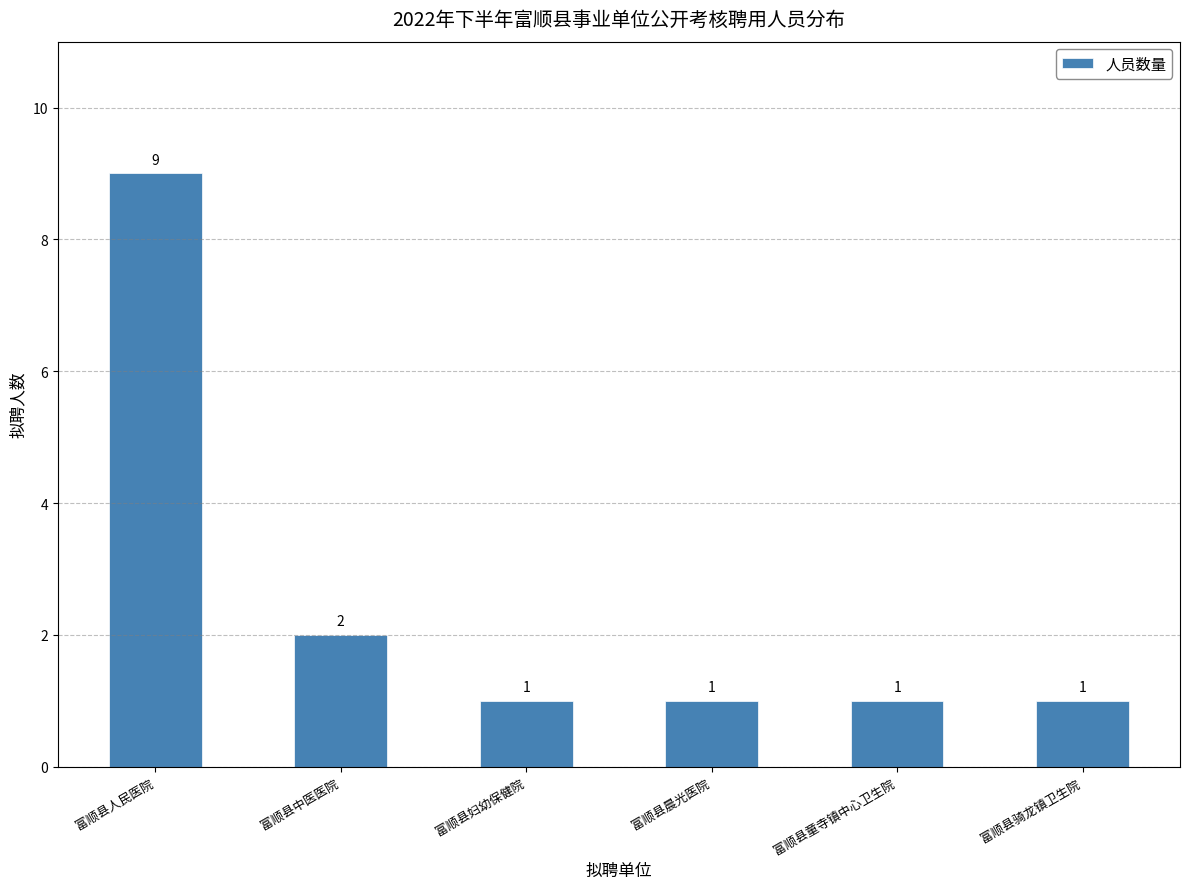

What is the difference between the maximum and second lowest values?

8